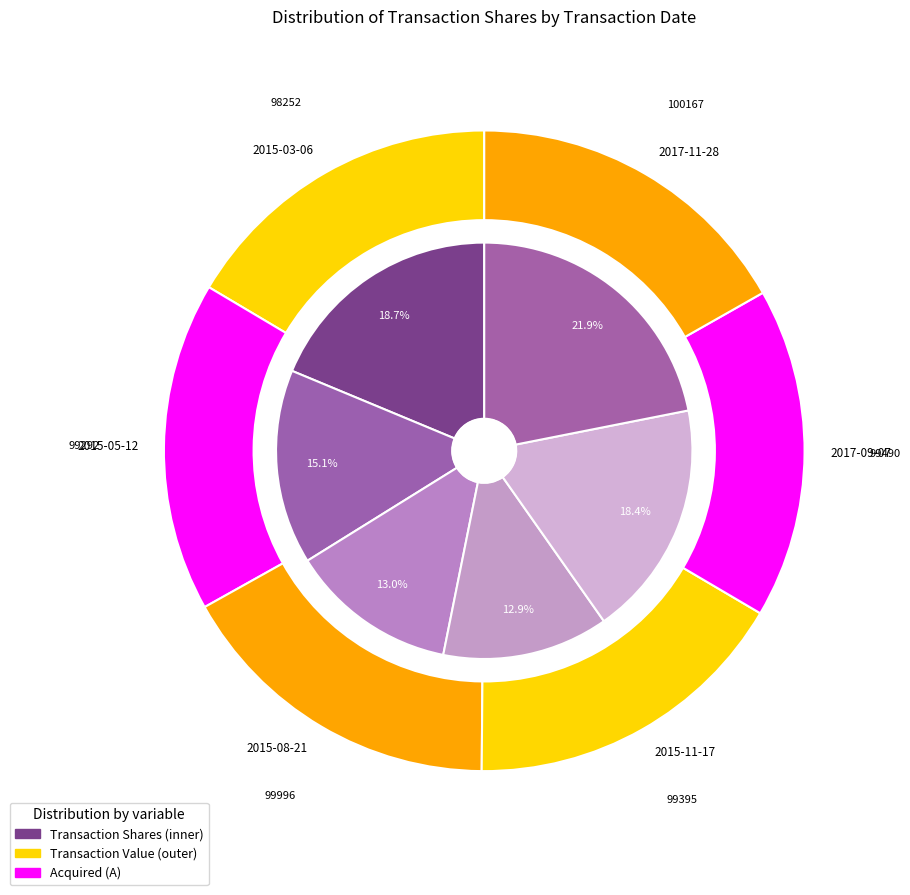

Which category has the biggest portion of the pie?

2017-11-28